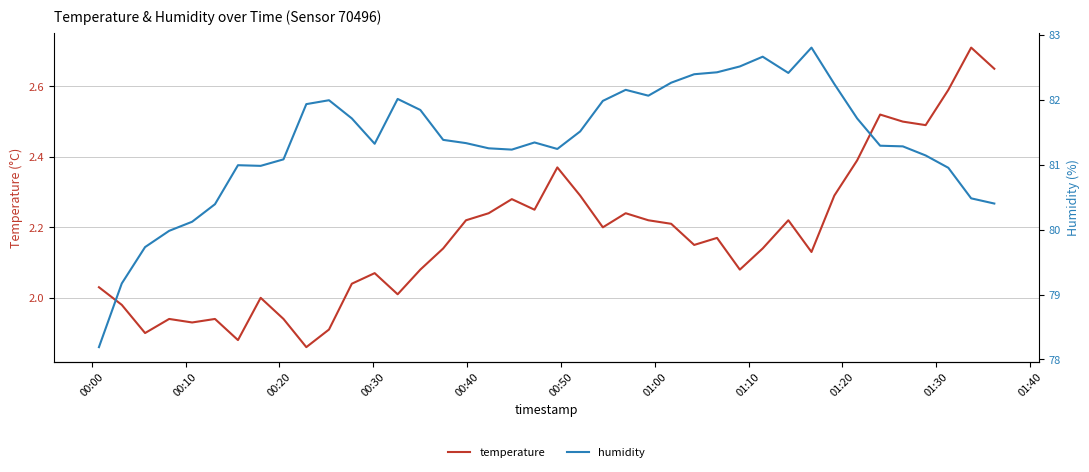

Is the value of temperature at 01:30 greater than the value of humidity at 22?

No